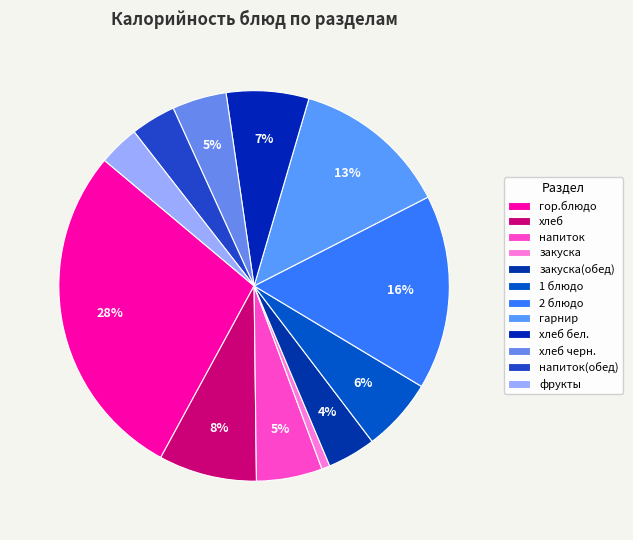

Which has a higher value, хлеб бел. or хлеб черн.?

хлеб бел.